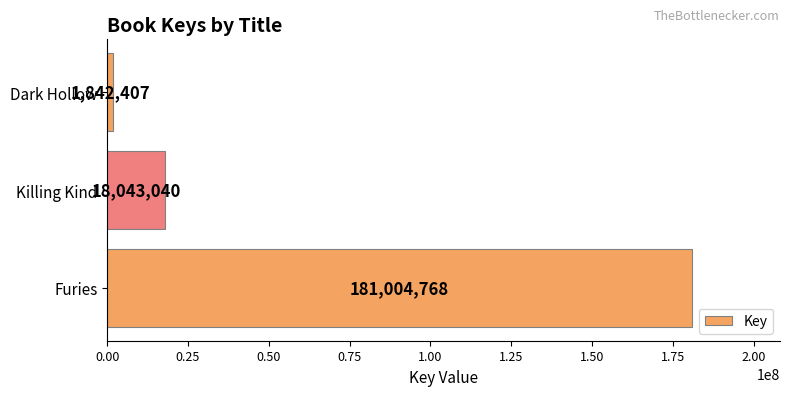

Does the chart contain stacked bars?

No